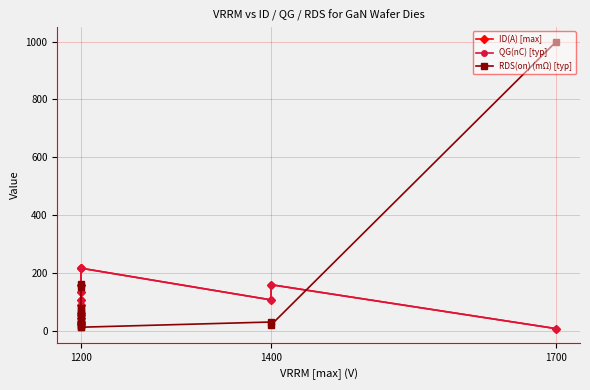

Between 4 and 7, which is larger?

7